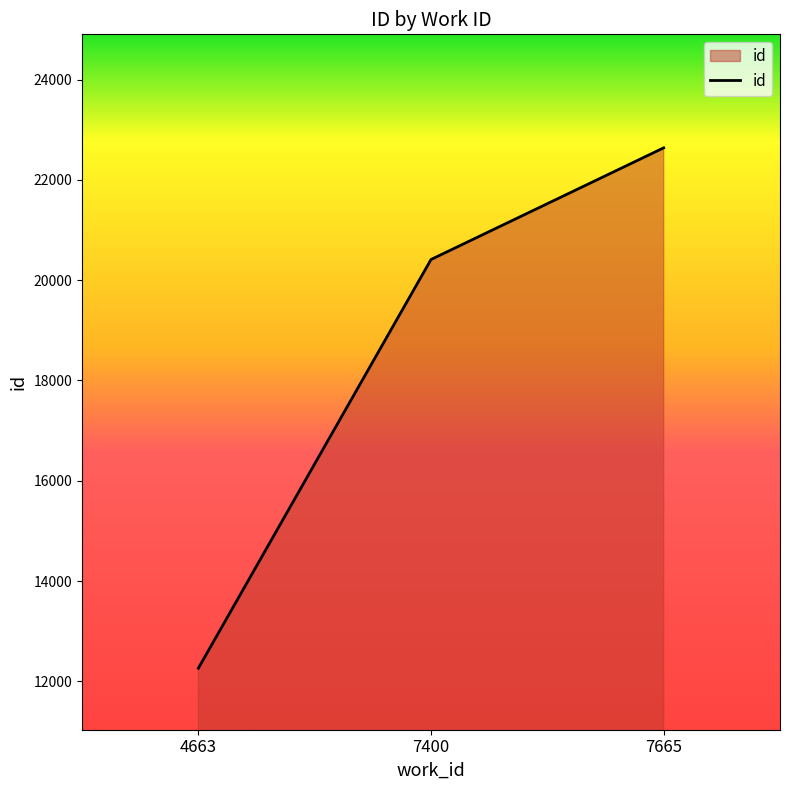

How many lines are shown in the chart?

1